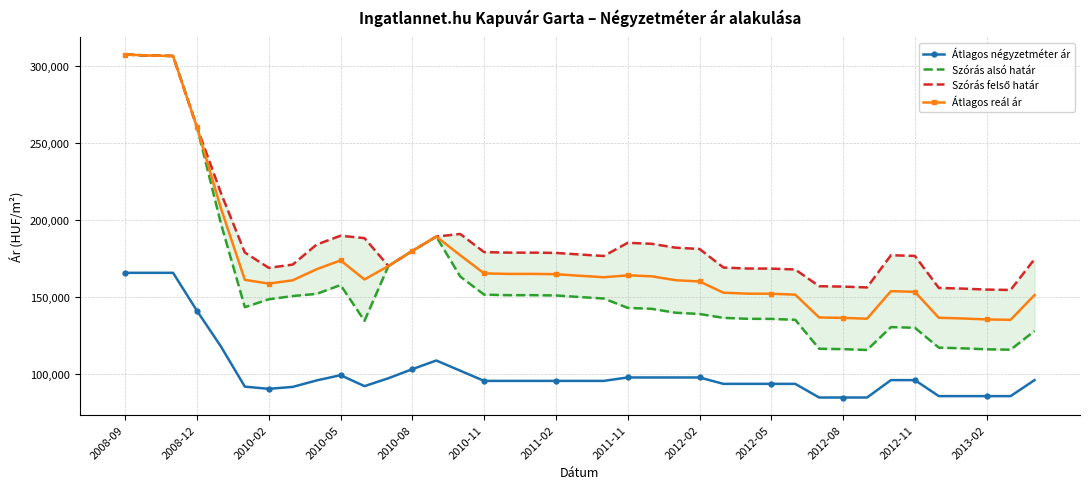

In Átlagos reál ár, how many points are lower than both neighbors (excluding endpoints)?

5